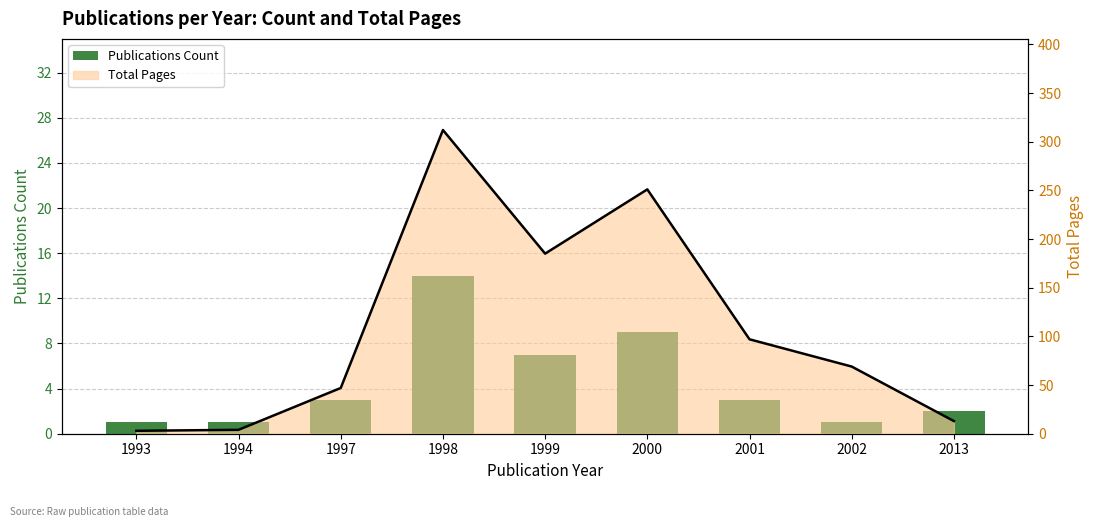

What is the sum of all Publications Count values?

41